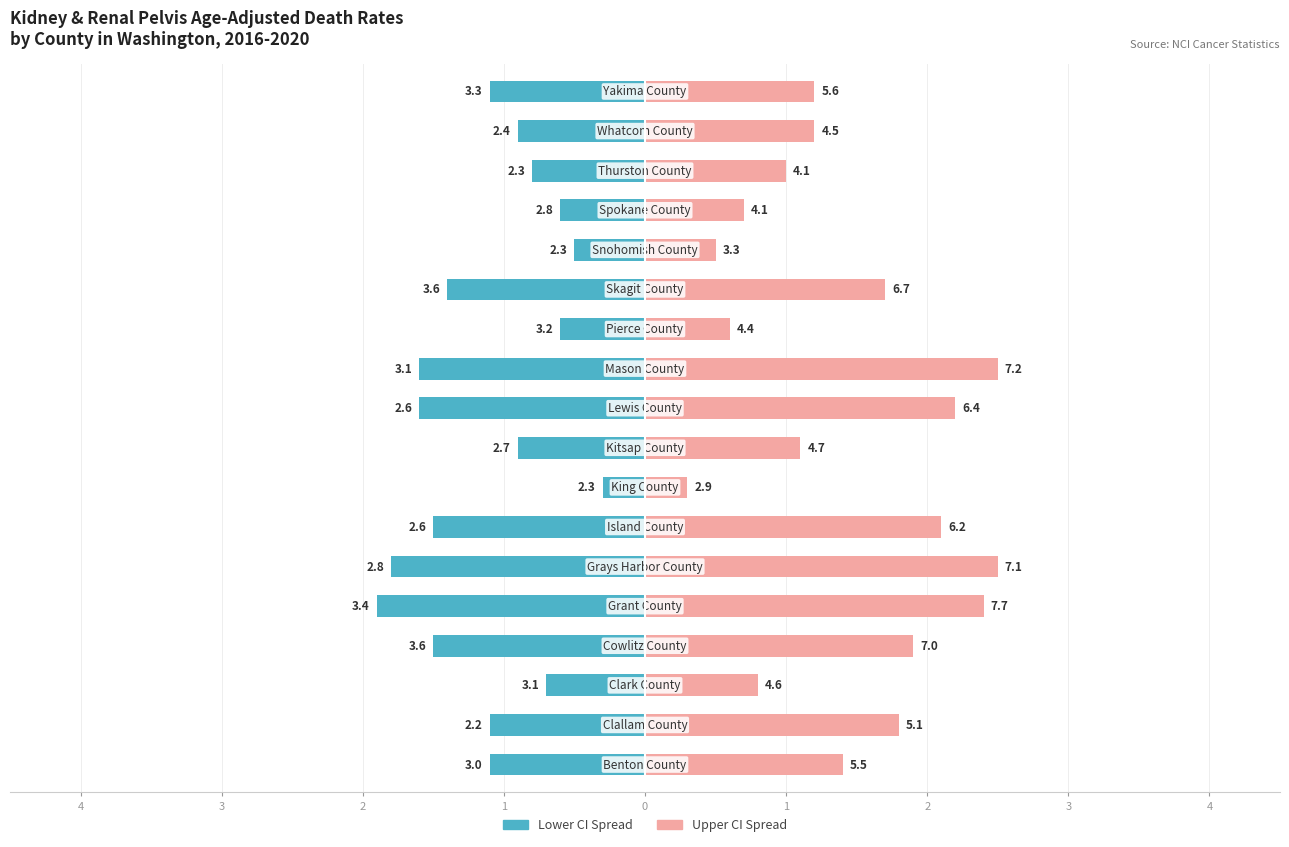

What is the average value of the Upper CI Spread series?

1.4